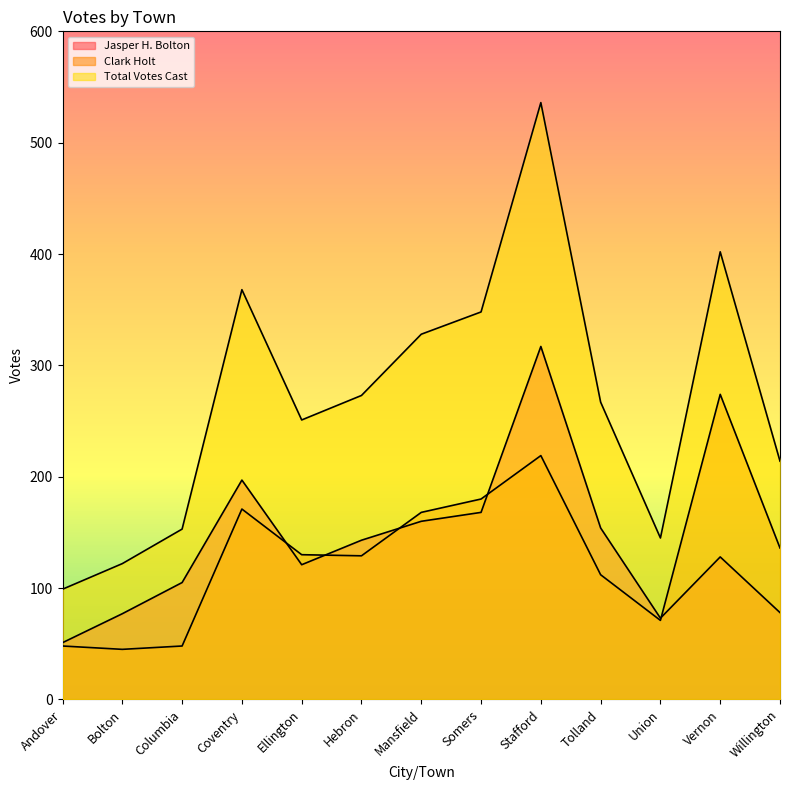

Which category has the highest value in the Total Votes Cast series?

Stafford